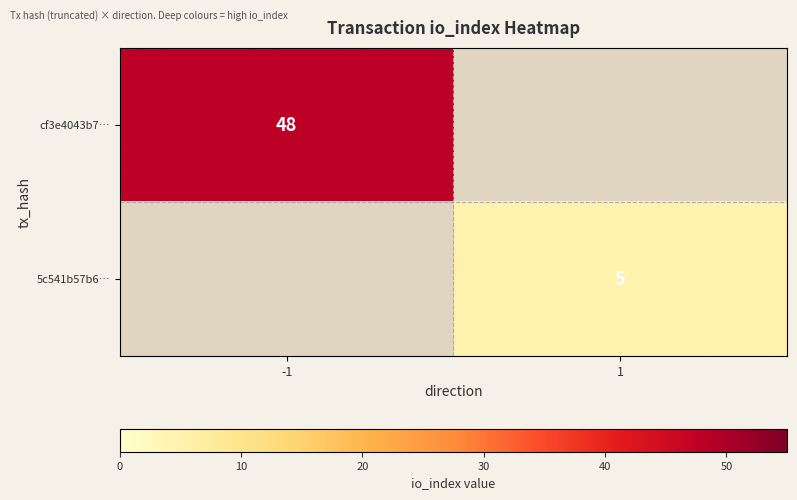

Which label corresponds to the largest value in the chart?

-1